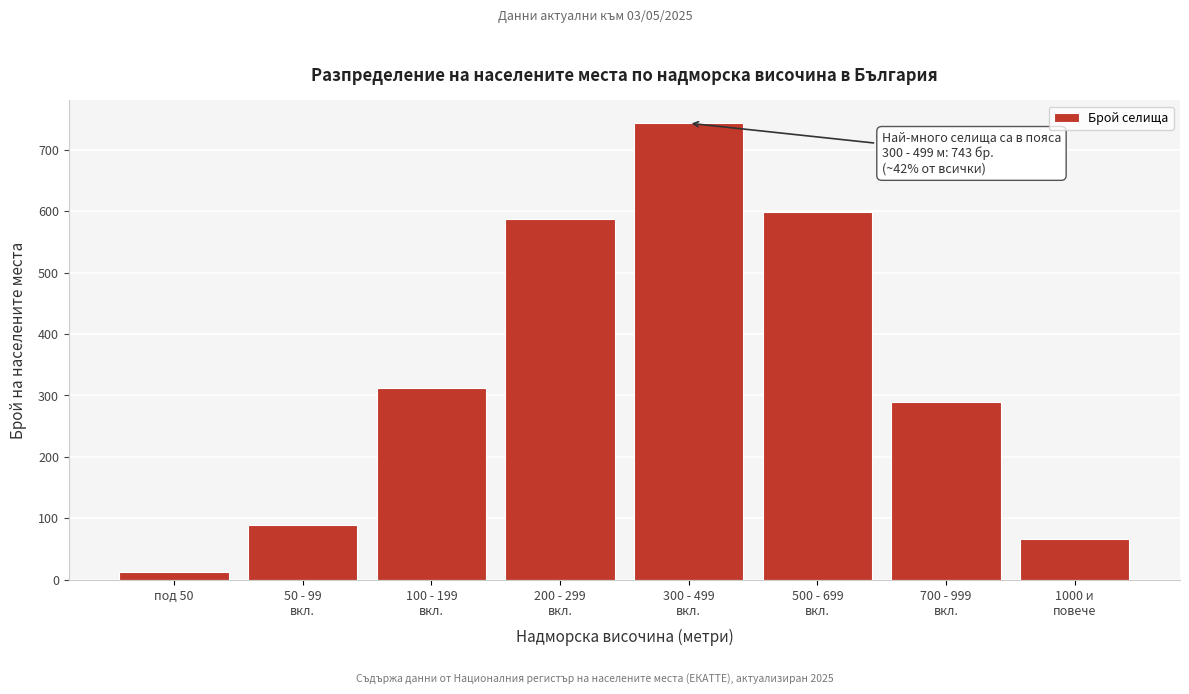

Reading right to left, list all the values displayed in this chart.

67	289	598	743	587	312	89	12